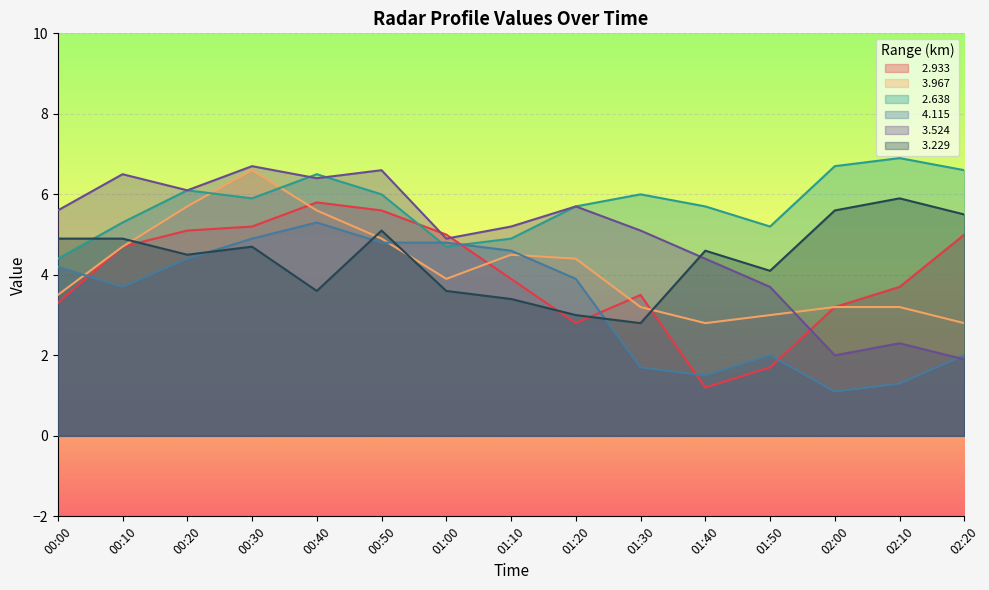

Which series has the largest total across all categories?

  2.638